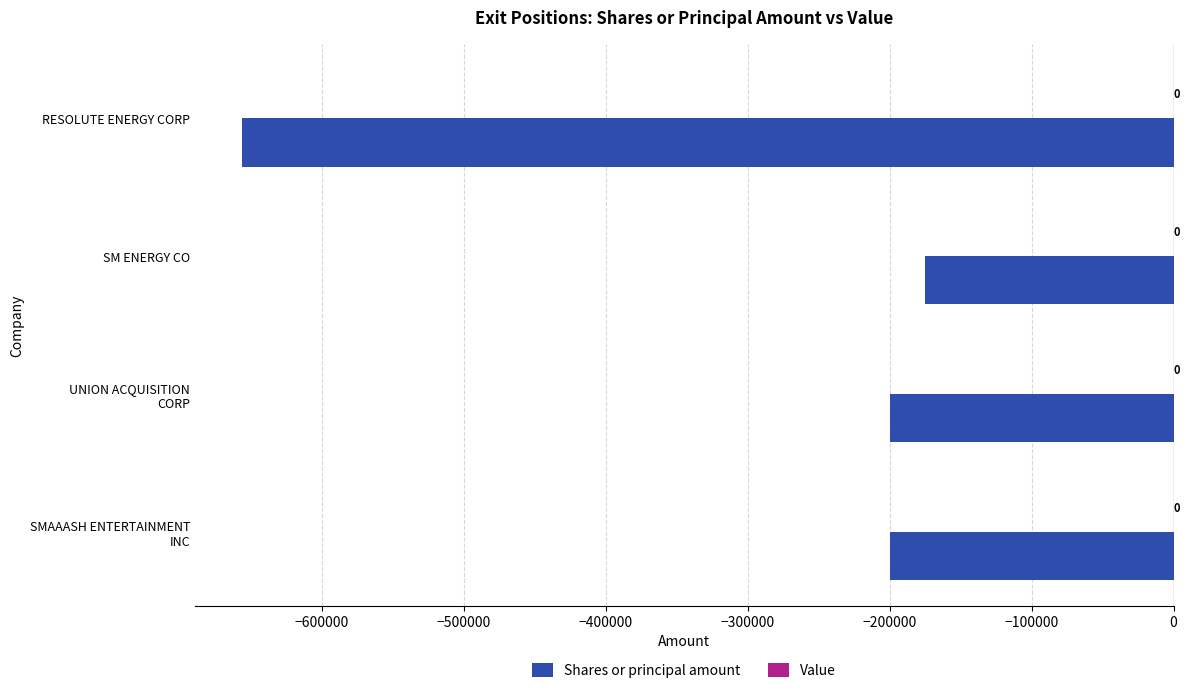

Reading bottom to top, list all the values displayed in this chart.

-200000	-200000	-175000	-656595